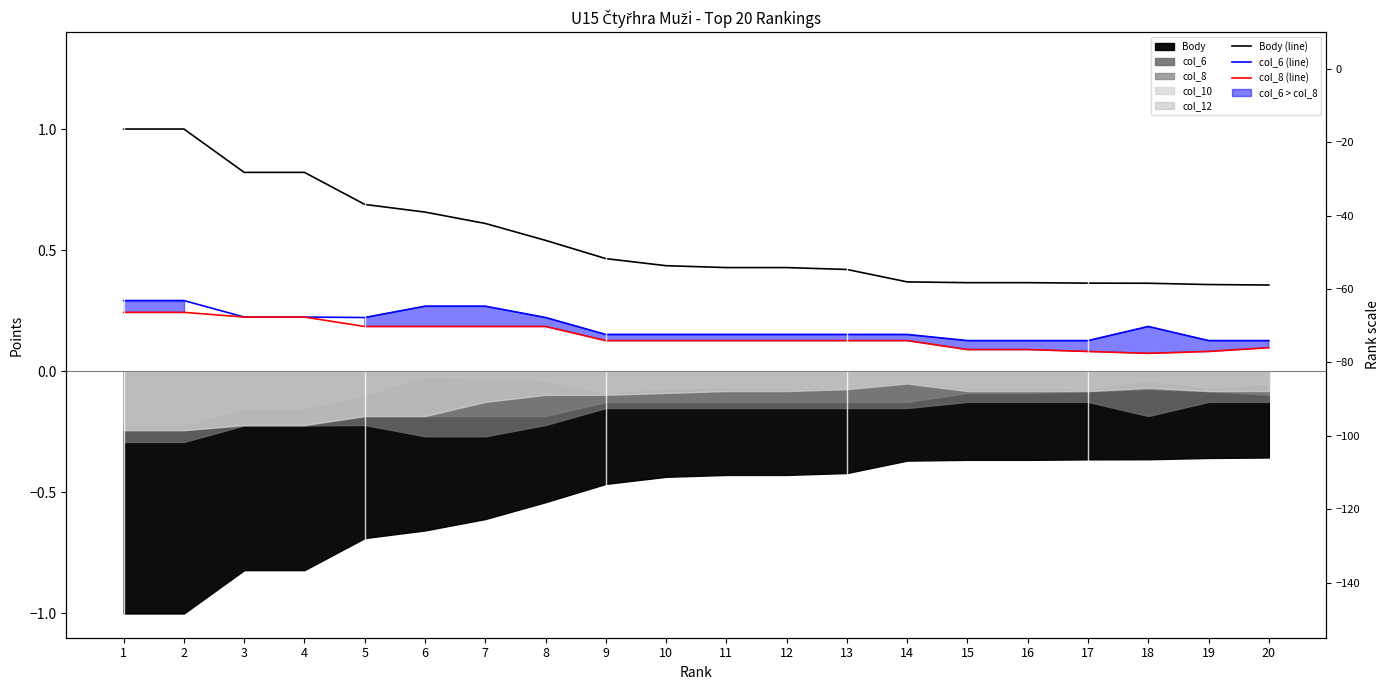

What is the sum of all Body (line) values?

10.9